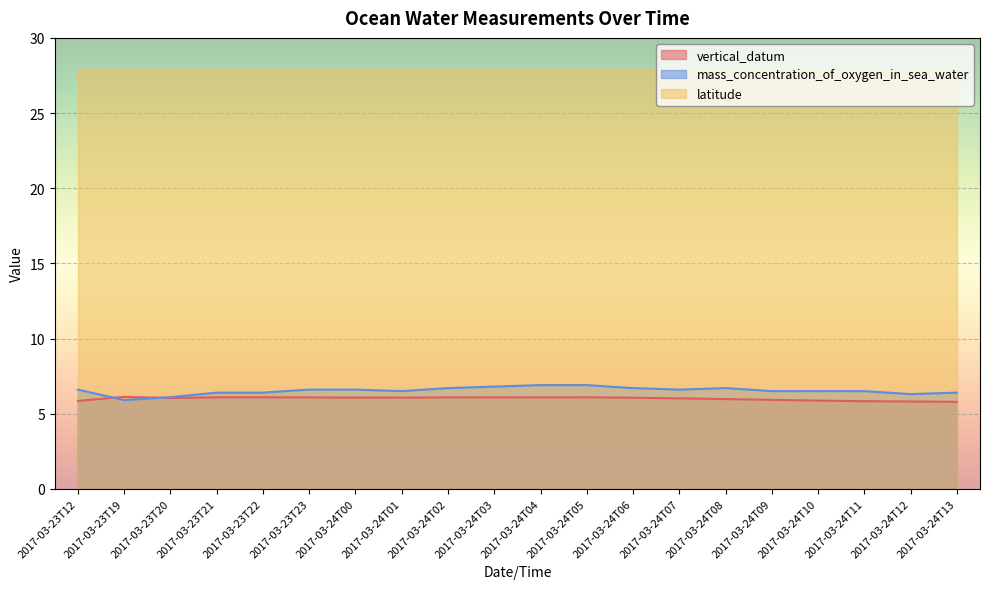

At which label does mass_concentration_of_oxygen_in_sea_water reach its minimum?

2017-03-23T19